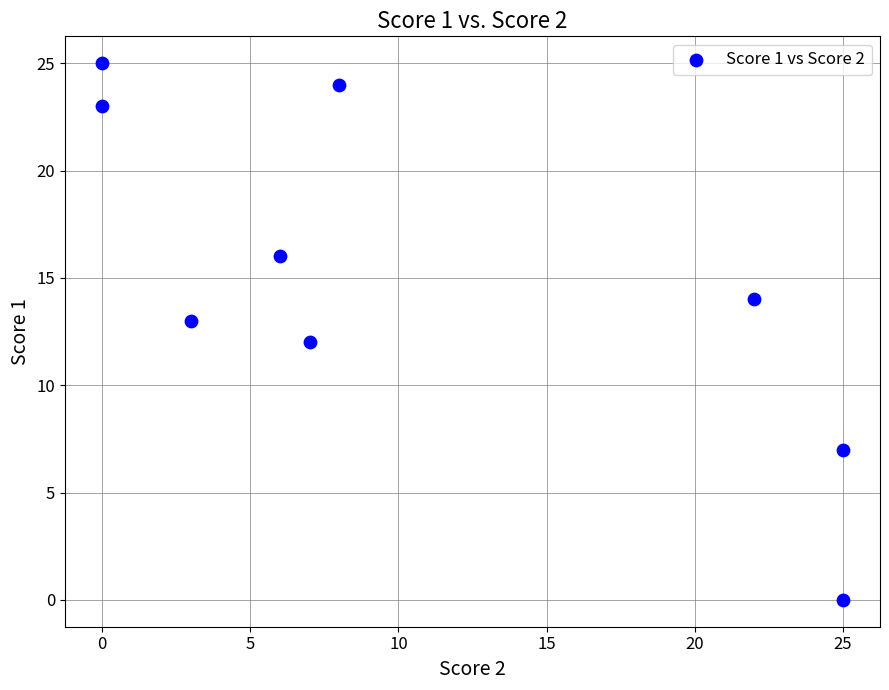

What is the range of X values (max minus min)?

25